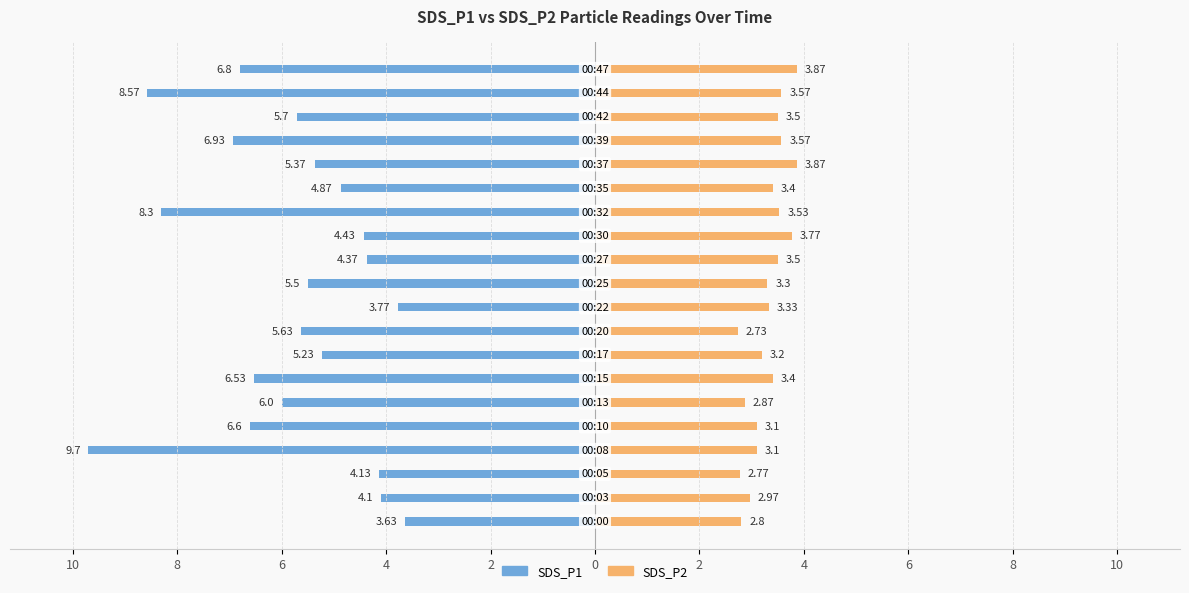

What are all the series names shown in the legend?

SDS_P1, SDS_P2